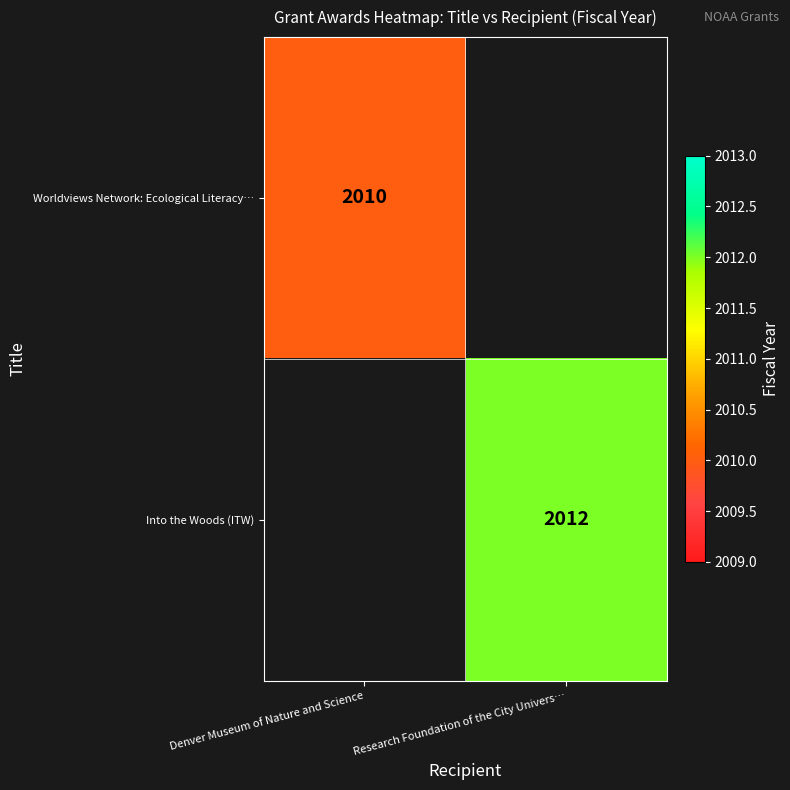

Is it true that Into the Woods (ITW) equals 2012 at Research Foundation of the City Univers…?

True